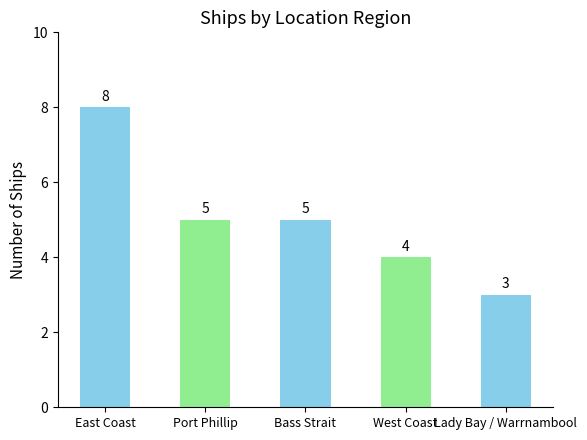

What position from the left is Port Phillip?

2